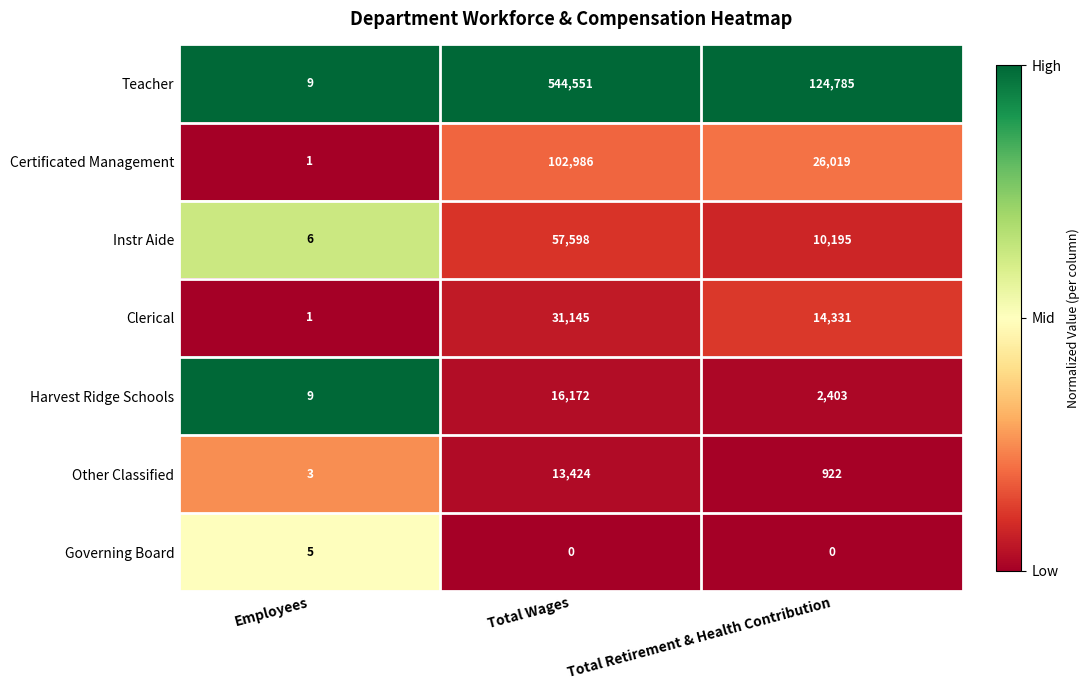

What is the difference between the Harvest Ridge Schools values at Total Retirement & Health Contribution and Total Wages?

13769